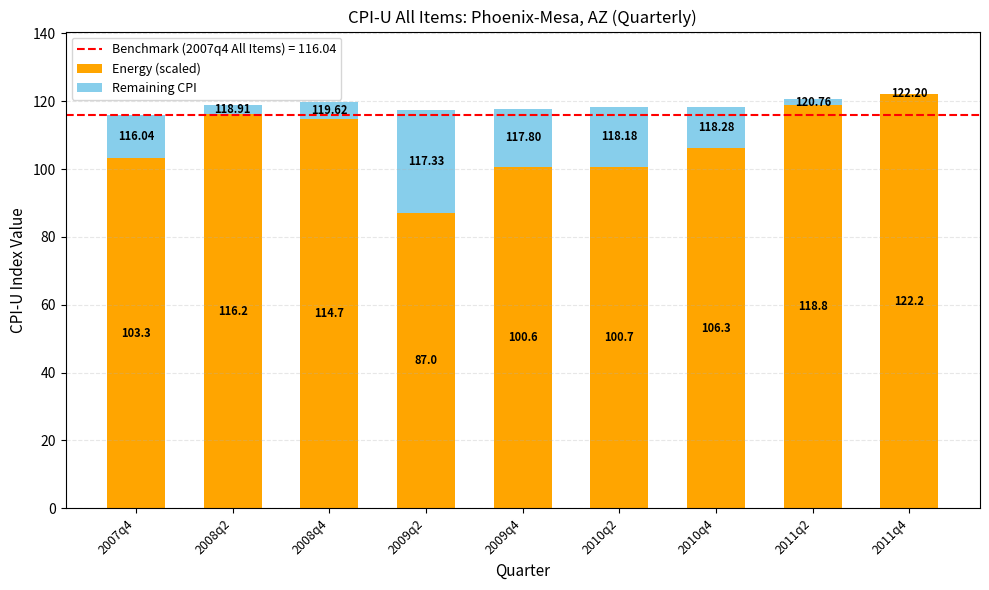

At which category is the sum across all series the highest?

2011q4